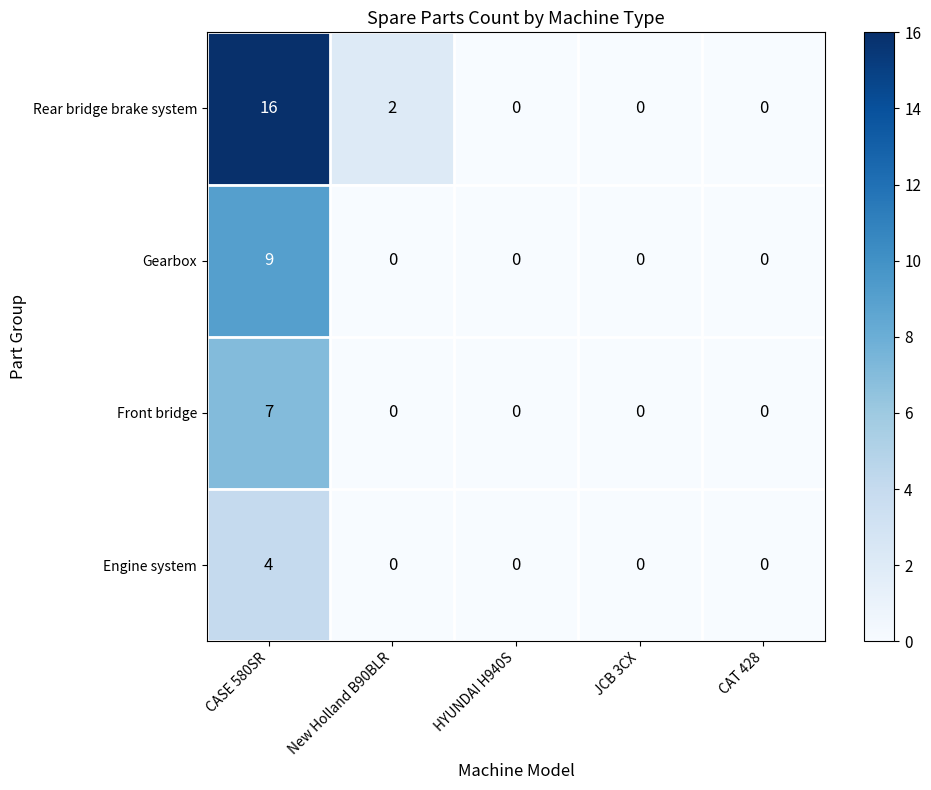

List the series in order of their peak value, highest first.

Rear bridge brake system, Gearbox, Front bridge, Engine system